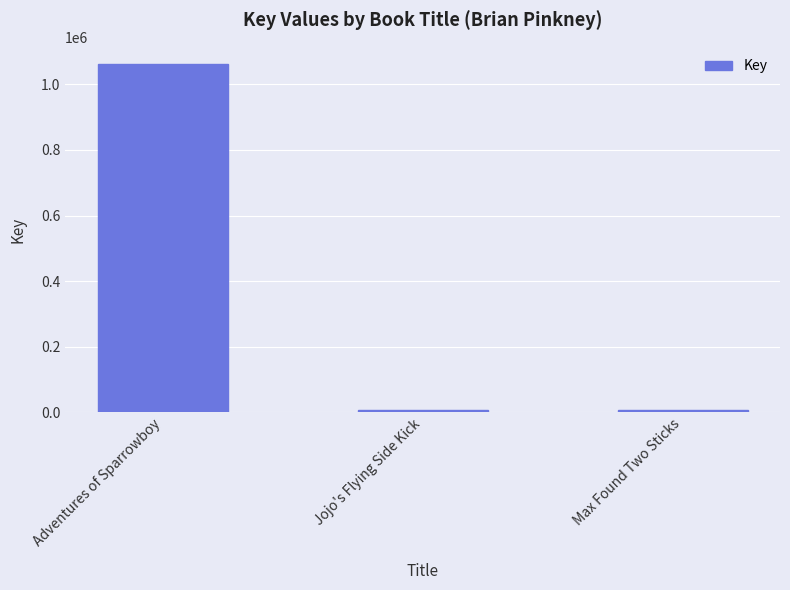

What is the label of the 3rd bar from the right?

Adventures of Sparrowboy